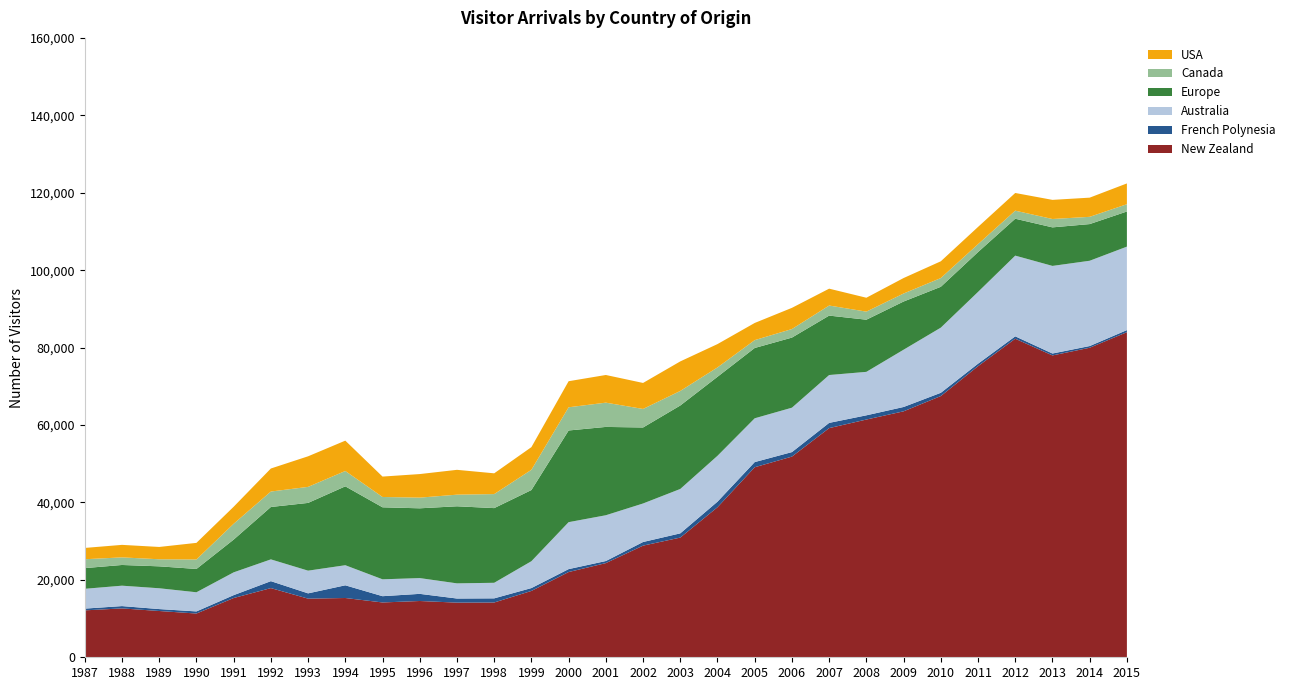

Reading right to left, transcribe all the data shown in this chart.

New Zealand: 83975	79959	77973	82287	75193	67480	63536	61412	59195	51841	49088	38755	30921	28841	24325	22019	17137	14150	14118	14538	14161	15312	15146	17872	15306	11300	11954	12624	12122
French Polynesia: 545	439	495	620	643	838	1120	1090	1354	1163	1334	1442	1089	936	538	756	742	1072	1059	1845	1620	3282	1366	1793	744	545	498	600	449
Australia: 21558	22033	22630	20849	18542	16834	14795	11229	12363	11470	11313	11850	11470	9952	11826	12128	6939	4021	3919	4075	4361	5186	5864	5626	5889	4950	5376	5272	5119
Europe: 9077	9472	9955	9531	10291	10549	12448	13471	15350	18109	18162	20410	21559	19630	22817	23683	18382	19290	19908	18024	18600	20380	17500	13533	8460	6020	5664	5348	5344
Canada: 1883	1873	2162	2083	2044	2262	2069	2085	2601	2205	2029	2419	3760	4789	6270	5992	5230	3622	3001	2757	2667	3962	4141	3991	4087	2443	1825	1961	2293
USA: 5367	4955	4941	4567	4451	4326	3997	3589	4356	5476	4434	6026	7630	6716	7145	6734	5853	5365	6416	6088	5270	7839	7898	5949	4397	4295	3181	3233	2919